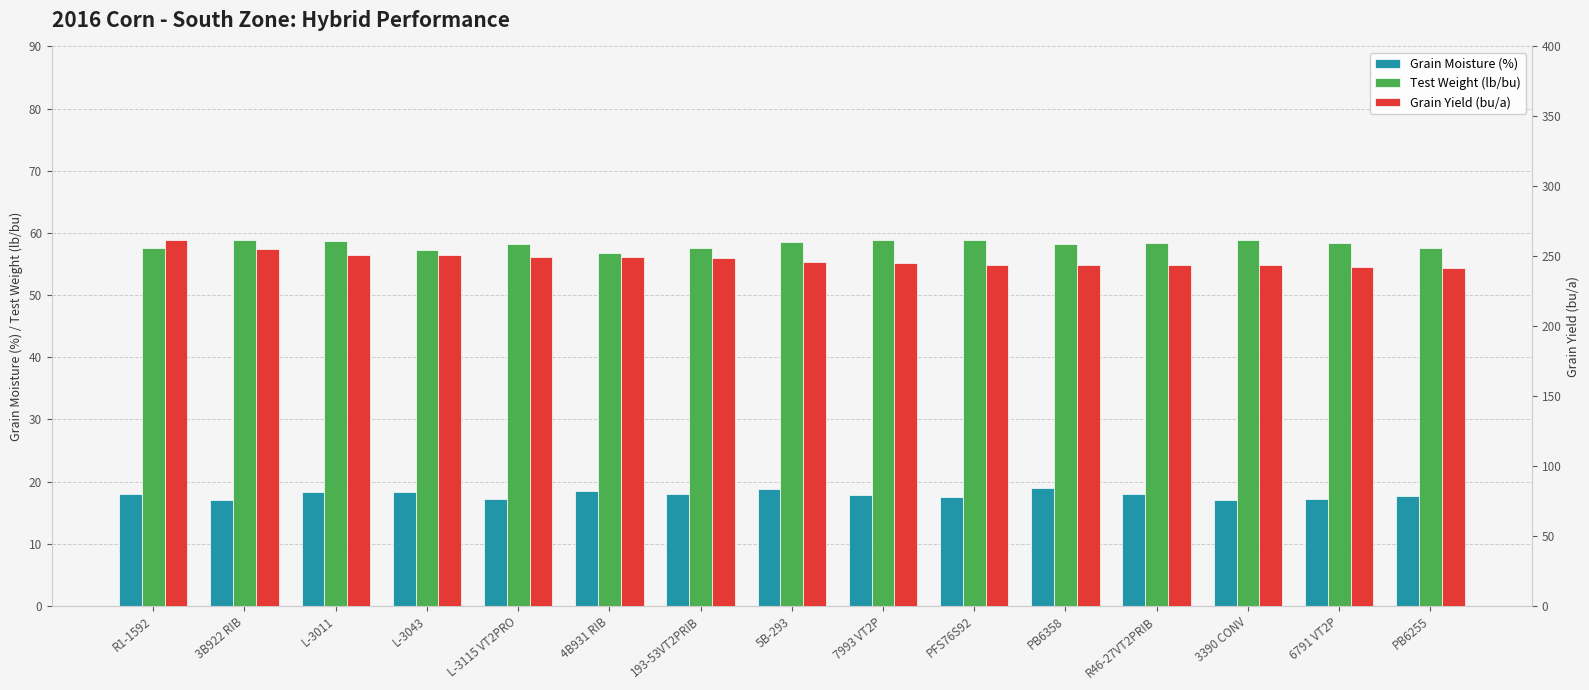

What position from the right is R1-1592?

15